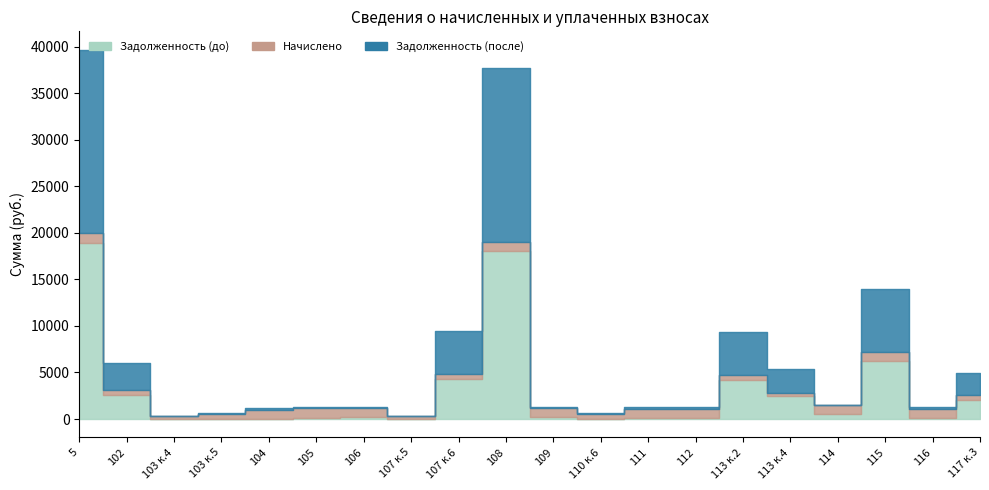

Which series changed the most between 105 and 114?

Задолженность (до)